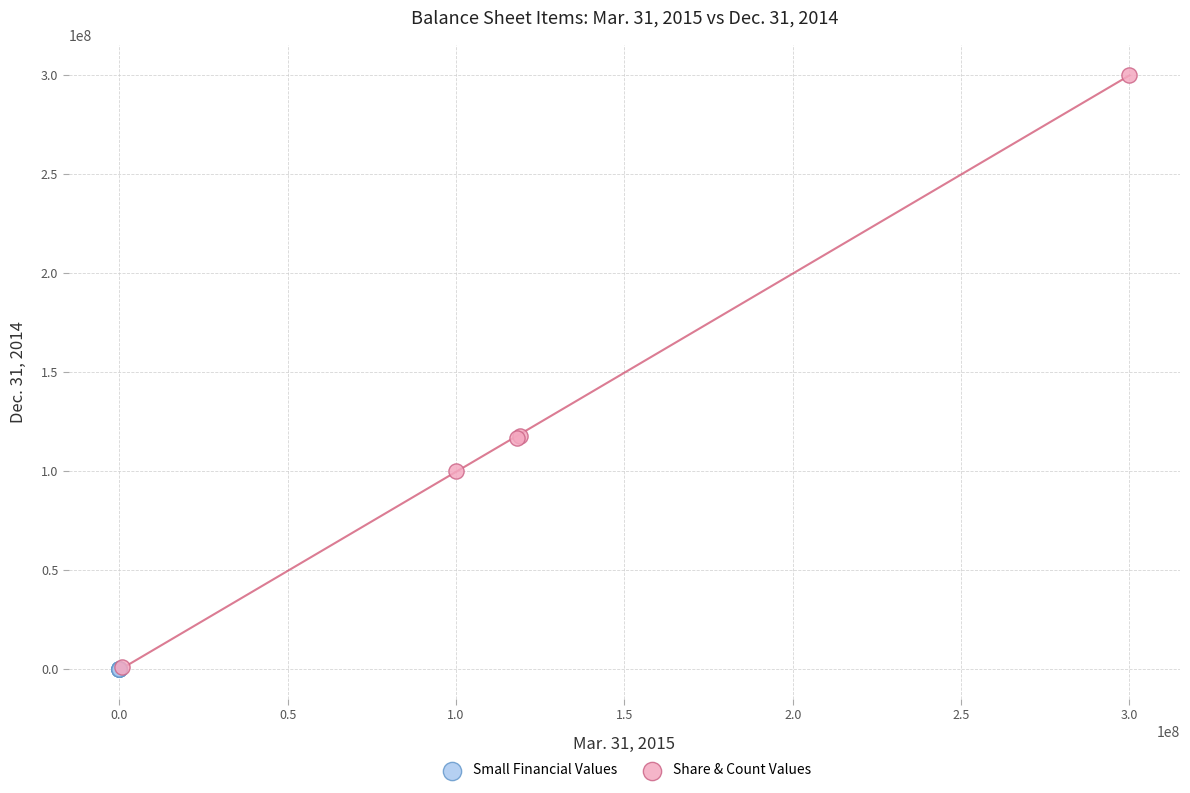

Which series has the widest spread of Y values?

Share & Count Values